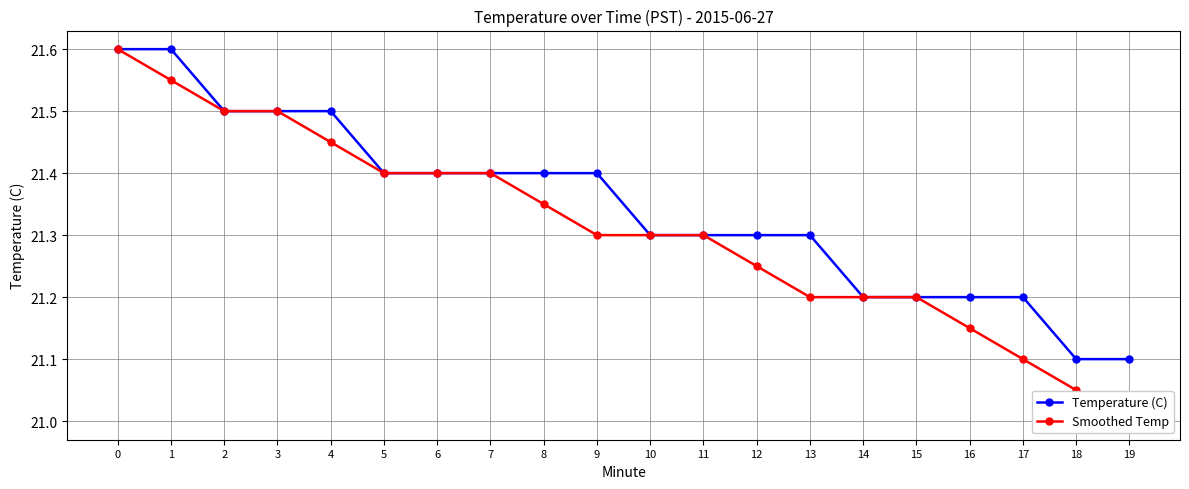

Is the value of Temperature (C) at 9 greater than the value of Smoothed Temp at 12?

Yes